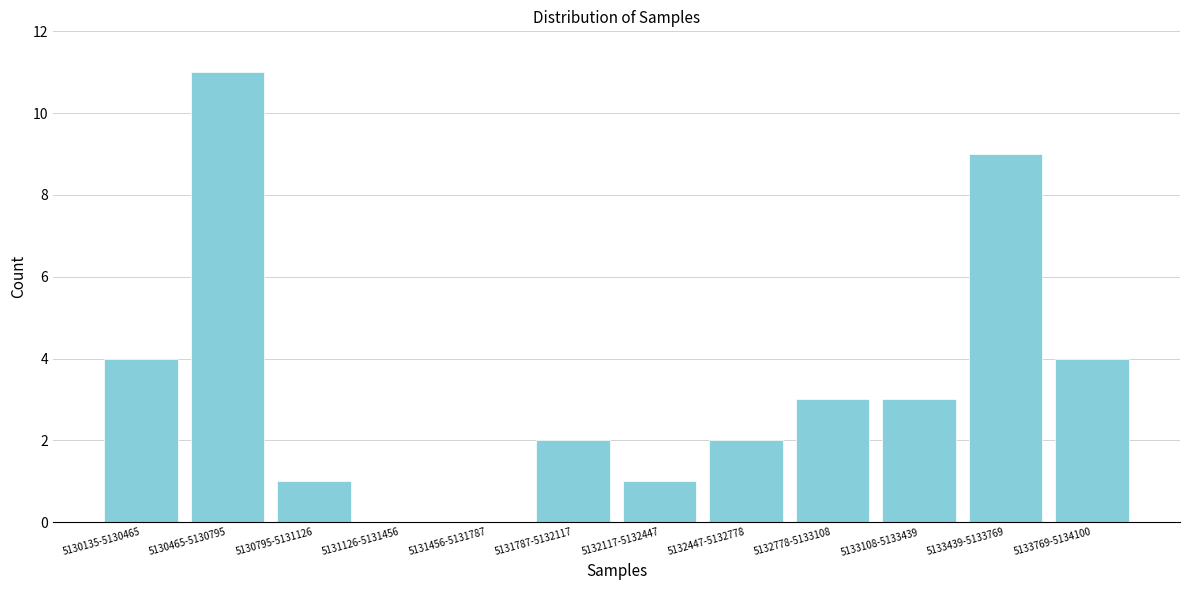

Reading right to left, what are all the values shown in this chart?

5133769-5134100=4	5133439-5133769=9	5133108-5133439=3	5132778-5133108=3	5132447-5132778=2	5132117-5132447=1	5131787-5132117=2	5131456-5131787=0	5131126-5131456=0	5130795-5131126=1	5130465-5130795=11	5130135-5130465=4